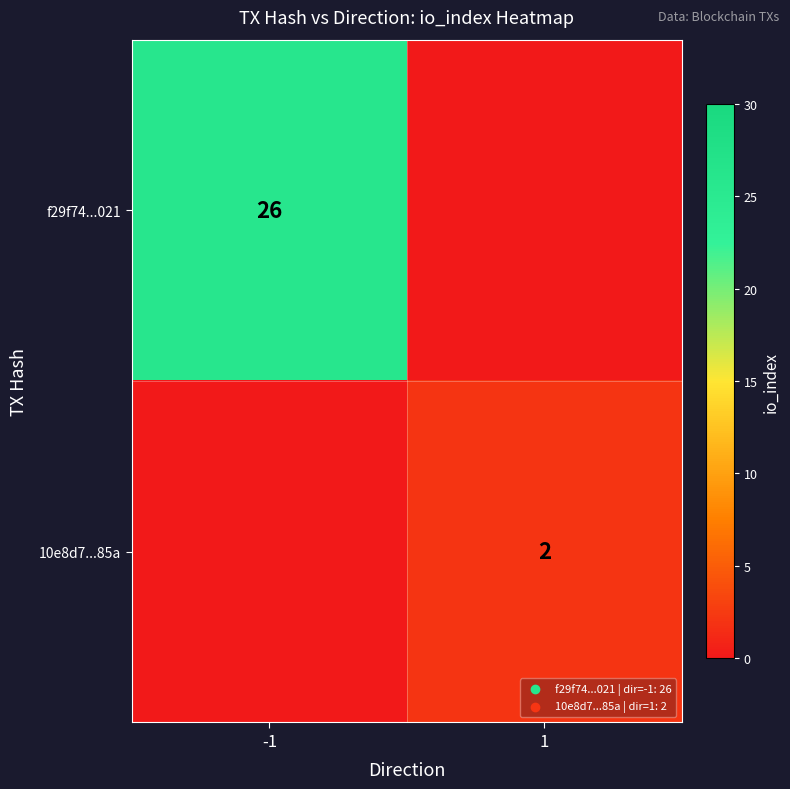

The 10e8d7...85a series shows 2 at 1. True or false?

True